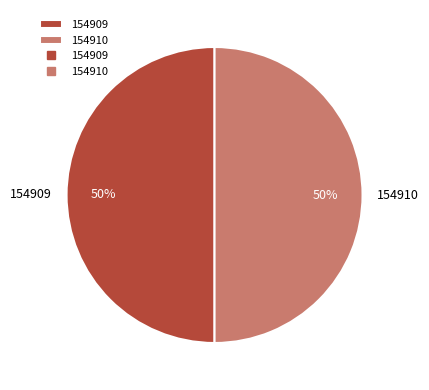

The 154910 slice represents 50% of the pie. True or false?

True